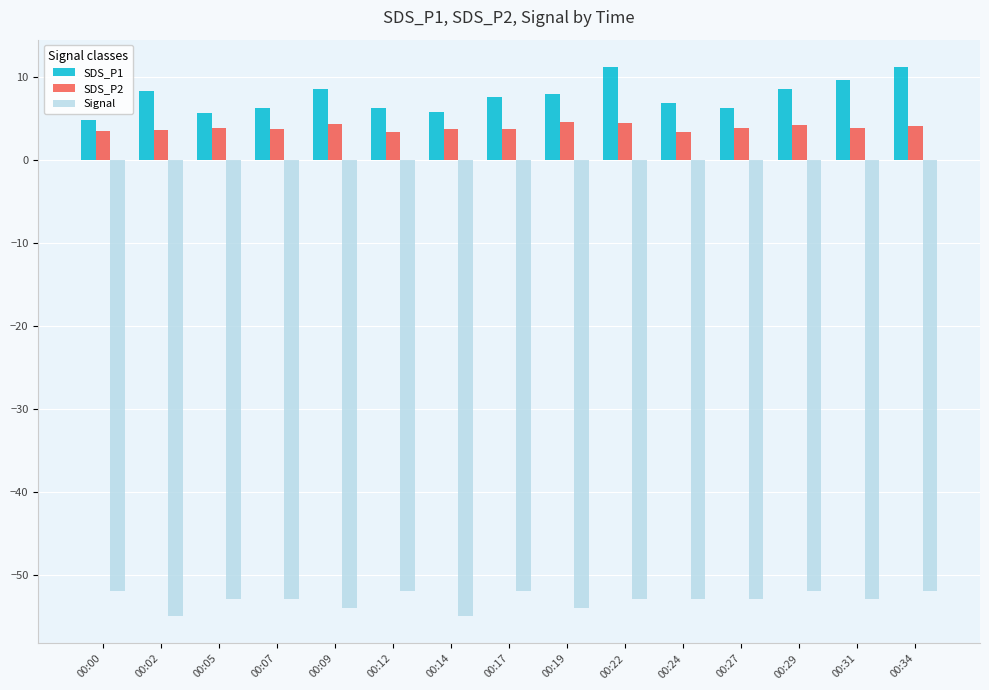

What is the sum of all SDS_P2 values?

58.4